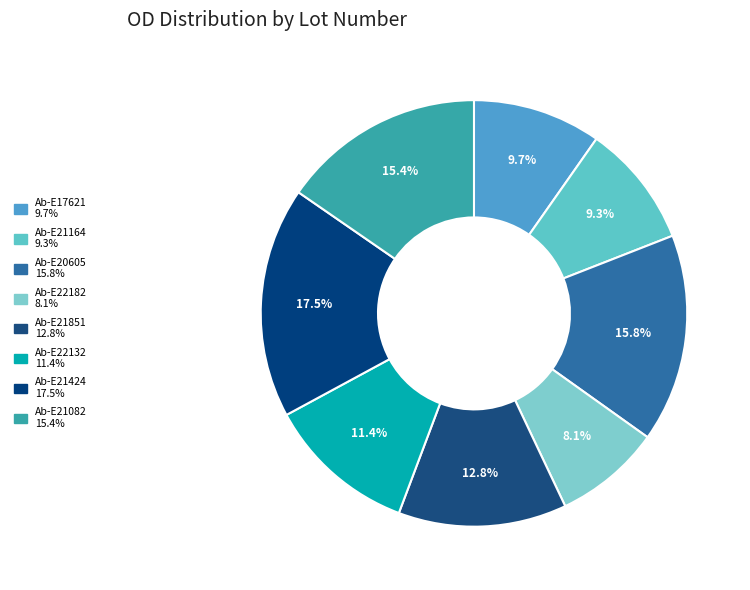

To the nearest percent, what portion does Ab-E22132 represent?

11%